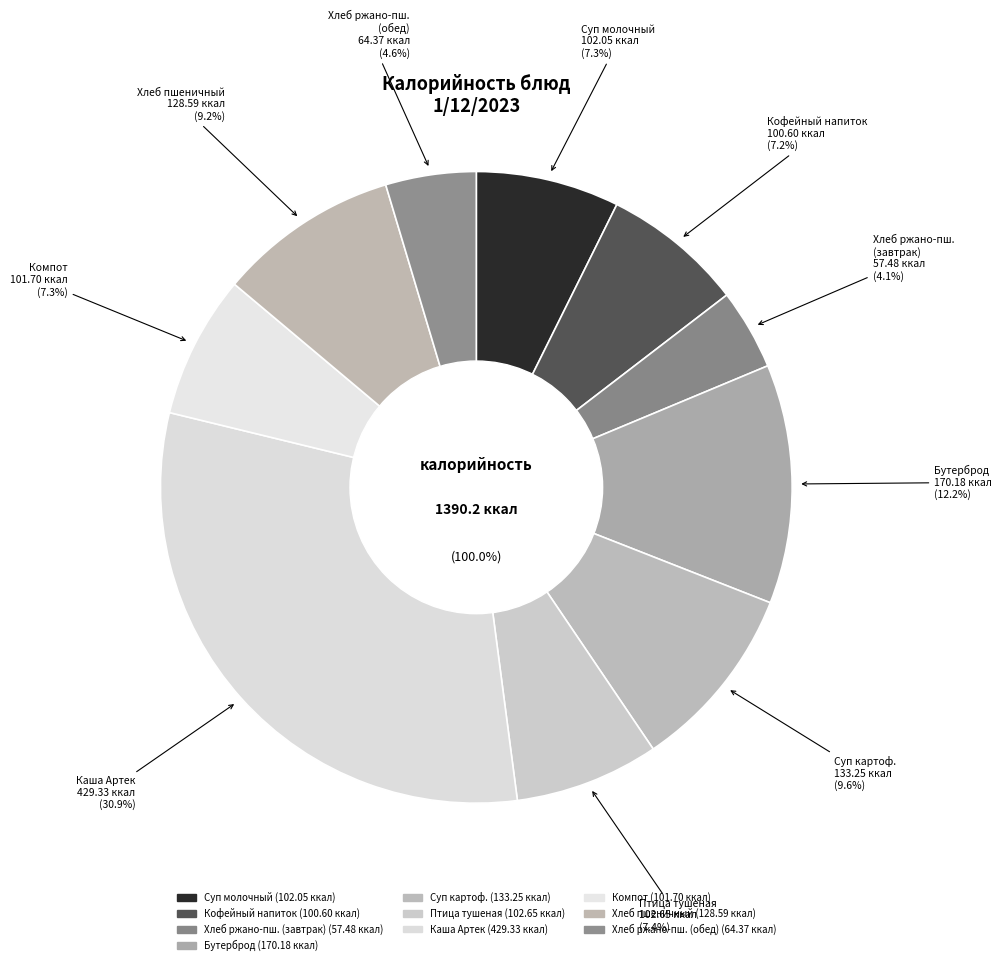

To the nearest percent, what portion does Хлеб ржано-пшеничный (обед) represent?

5%